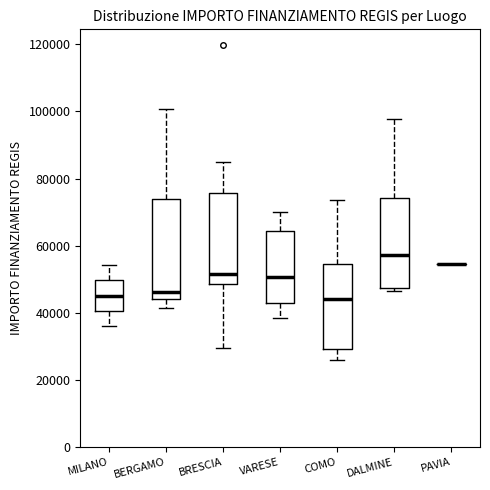

Reading left to right, transcribe this box plot: for each box, give where its median line is, the range the box spans, and where its two whiskers end, as read against the y-axis. The values are not printed on the chart, so give them approximately, as read against the axis.

MILANO: median 46000, box 40000 to 50000, whiskers 36000 to 54000
BERGAMO: median 46000, box 44000 to 74000, whiskers 42000 to 100000
BRESCIA: median 52000, box 48000 to 76000, whiskers 30000 to 84000
VARESE: median 50000, box 44000 to 64000, whiskers 38000 to 70000
COMO: median 44000, box 30000 to 54000, whiskers 26000 to 74000
DALMINE: median 58000, box 48000 to 74000, whiskers 46000 to 98000
PAVIA: box collapsed to a line at 54000, whiskers 54000 to 54000